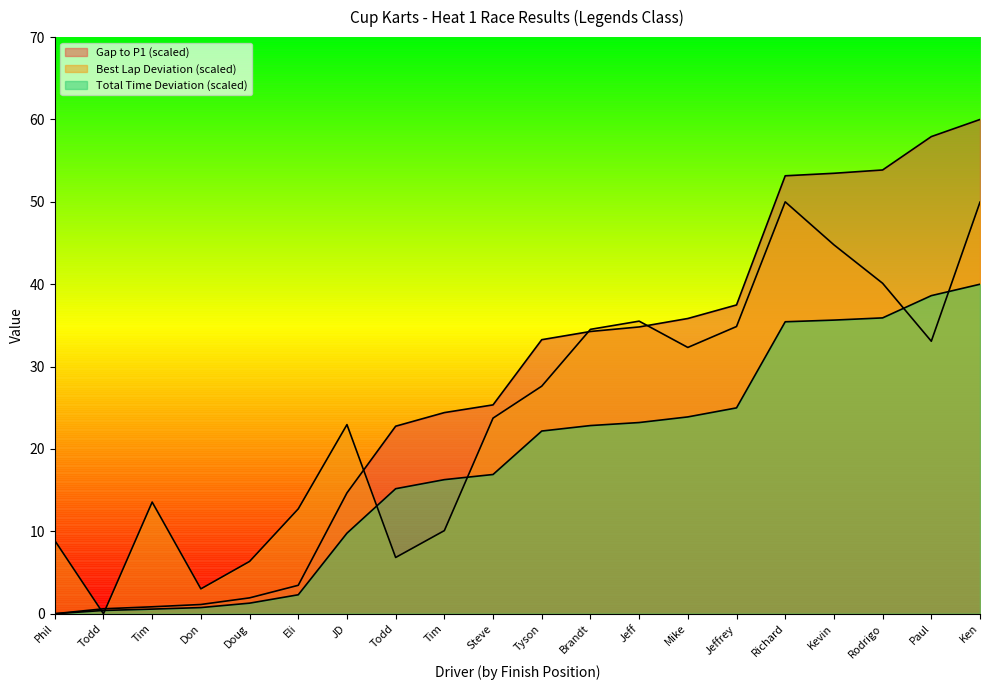

The Total Time series shows 1.4 at Tim. True or false?

False